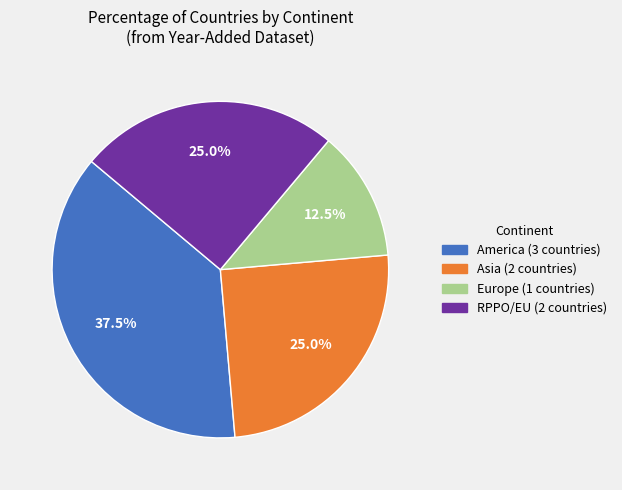

Count the number of slices in the pie.

4